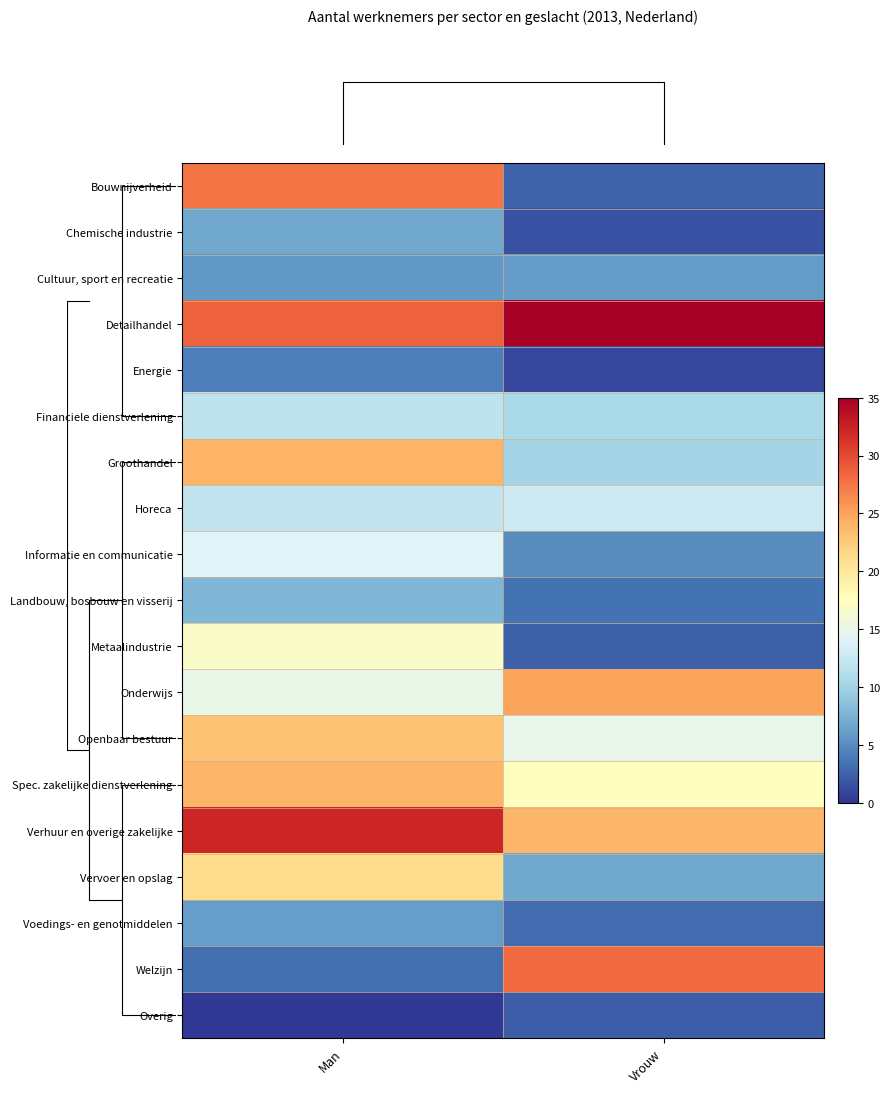

At which category is the sum across all series the highest?

Man